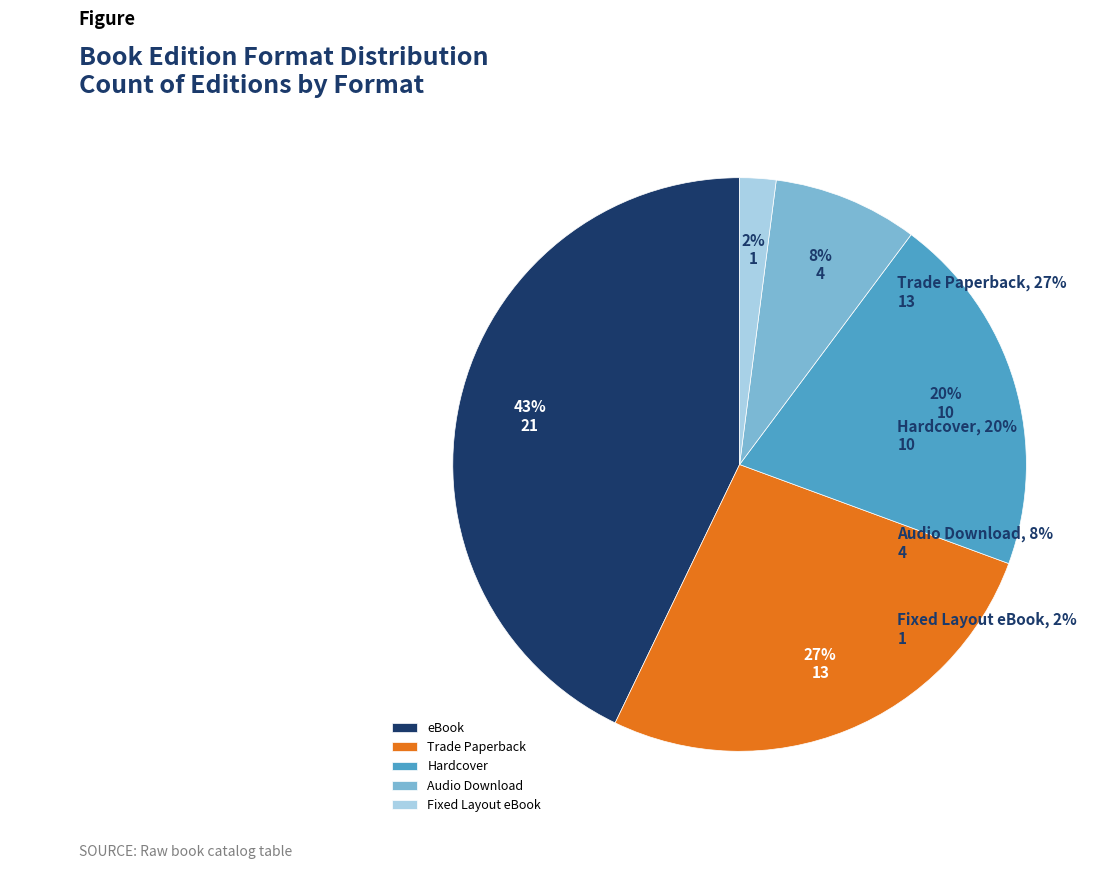

Rank the categories by value from highest to lowest.

eBook, Trade Paperback, Hardcover, Audio Download, Fixed Layout eBook